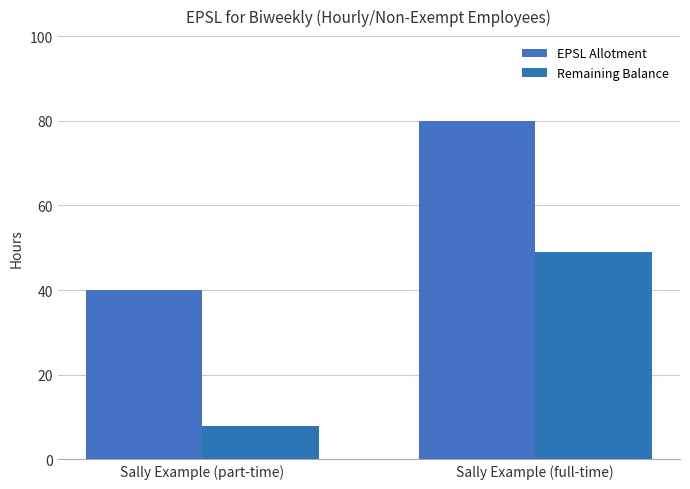

How many values in the Remaining Balance series are below 49?

1